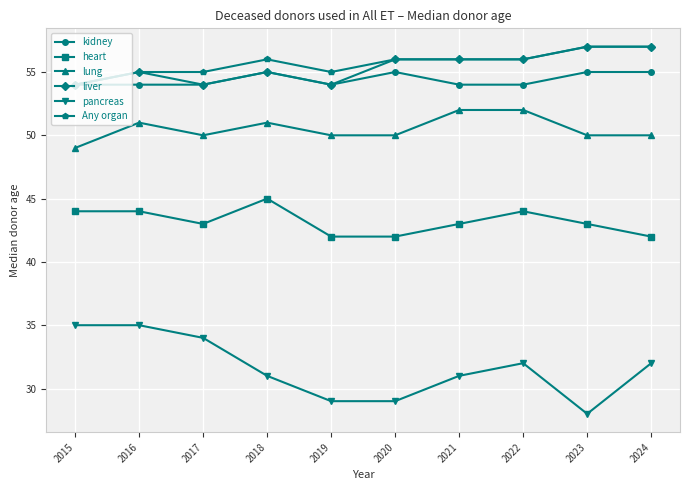

How many categories are shown in the chart?

10